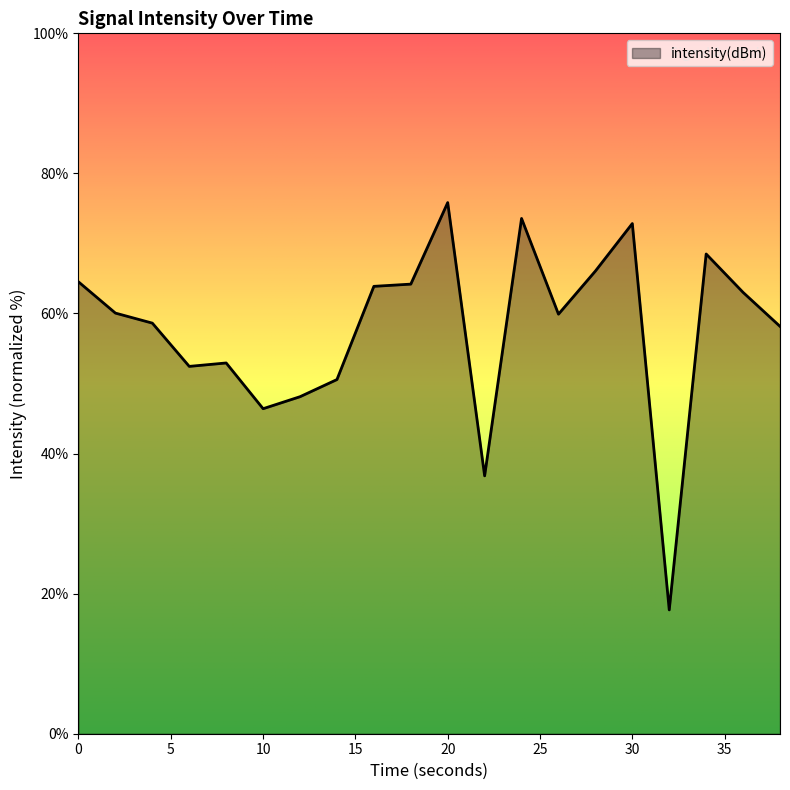

What is the difference between the maximum and minimum values?

58.2